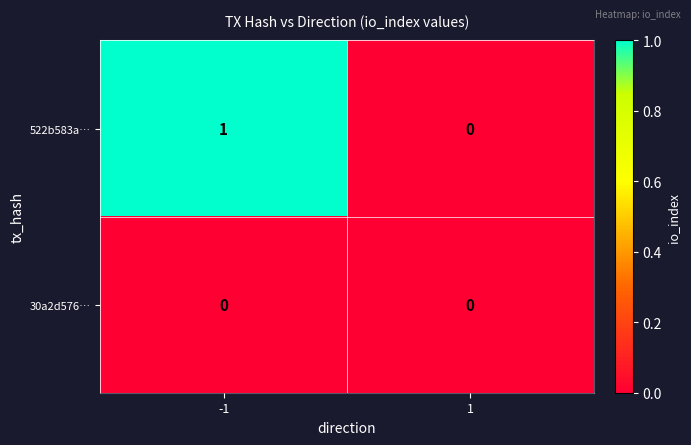

List the series in order of their peak value, highest first.

522b583a…, 30a2d576…